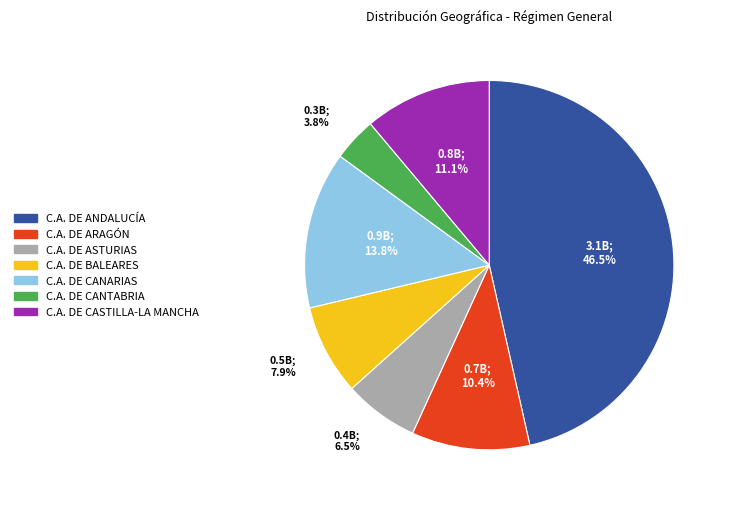

How many slices are in this pie chart?

7